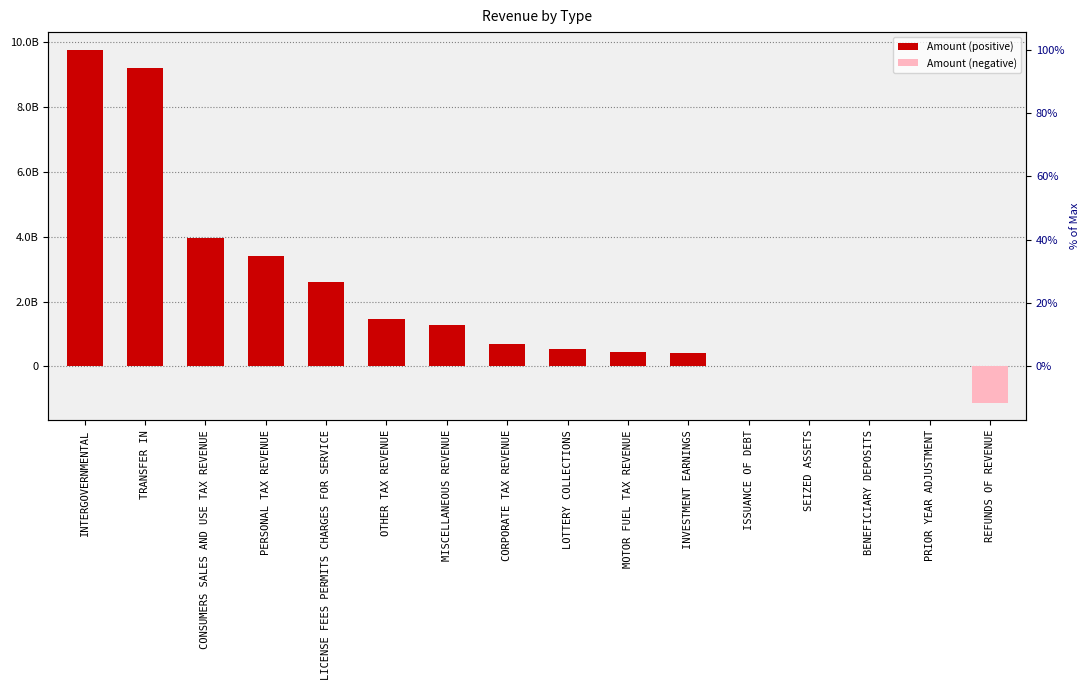

Rank the categories by value from lowest to highest.

REFUNDS OF REVENUE, PRIOR YEAR ADJUSTMENT, BENEFICIARY DEPOSITS, SEIZED ASSETS, ISSUANCE OF DEBT, INVESTMENT EARNINGS, MOTOR FUEL TAX REVENUE, LOTTERY COLLECTIONS, CORPORATE TAX REVENUE, MISCELLANEOUS REVENUE, OTHER TAX REVENUE, LICENSE FEES PERMITS CHARGES FOR SERVICE, PERSONAL TAX REVENUE, CONSUMERS SALES AND USE TAX REVENUE, TRANSFER IN, INTERGOVERNMENTAL